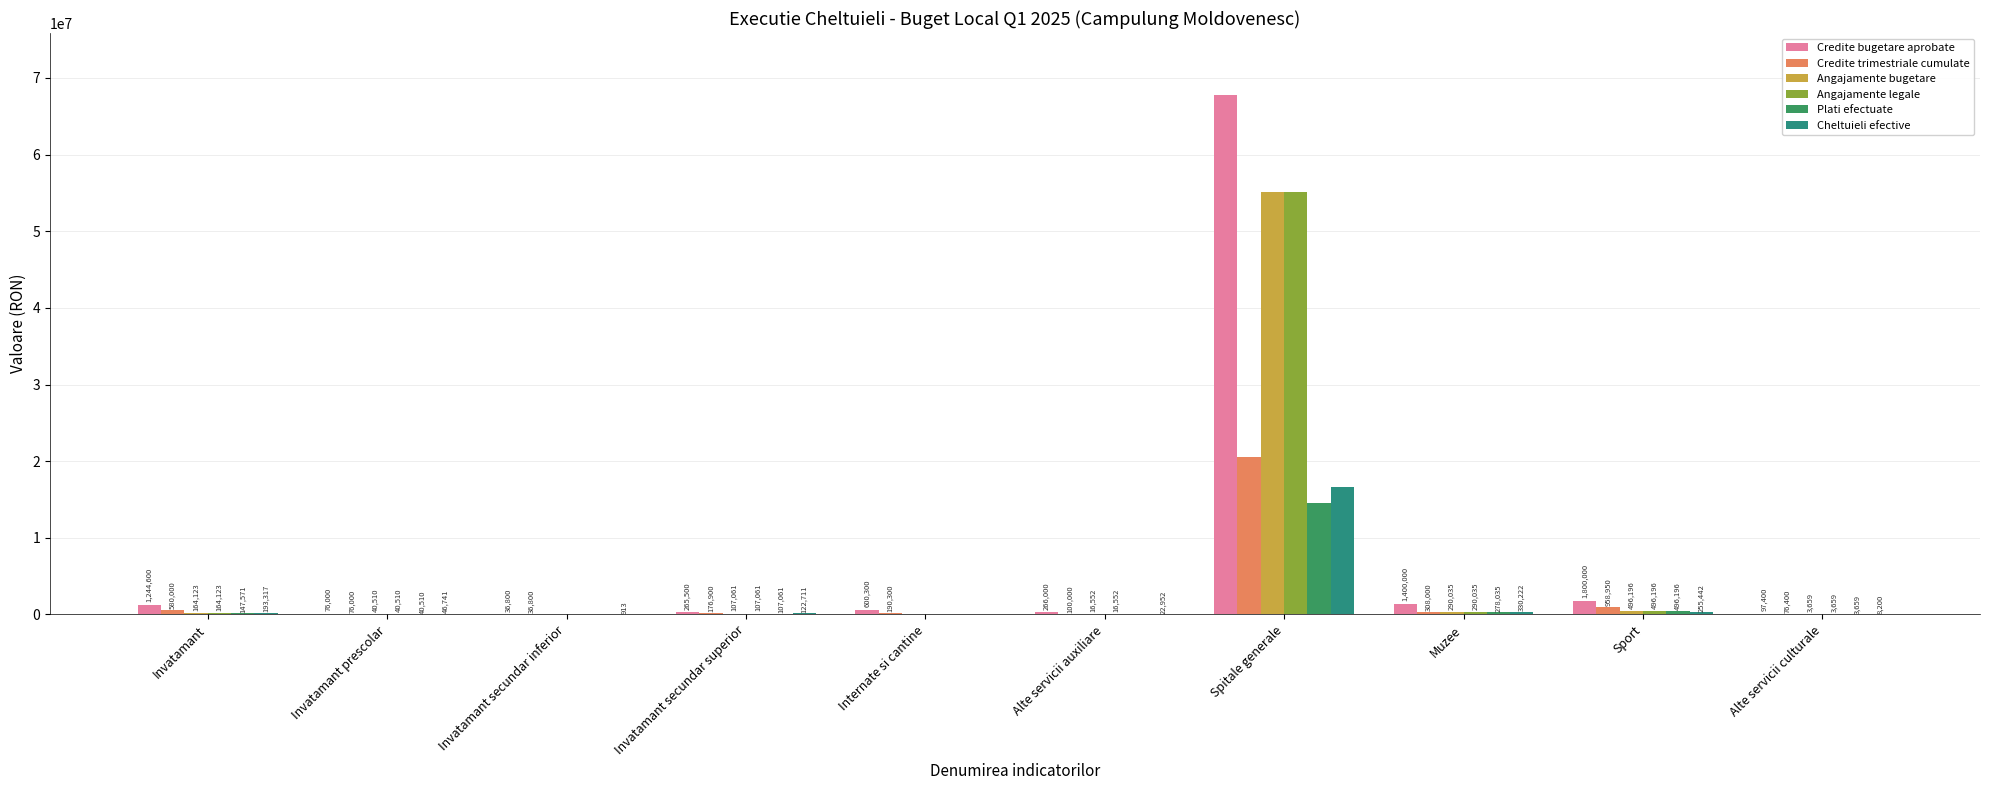

What are all the series names shown in the legend?

Credite bugetare aprobate, Credite trimestriale cumulate, Angajamente bugetare, Angajamente legale, Plati efectuate, Cheltuieli efective